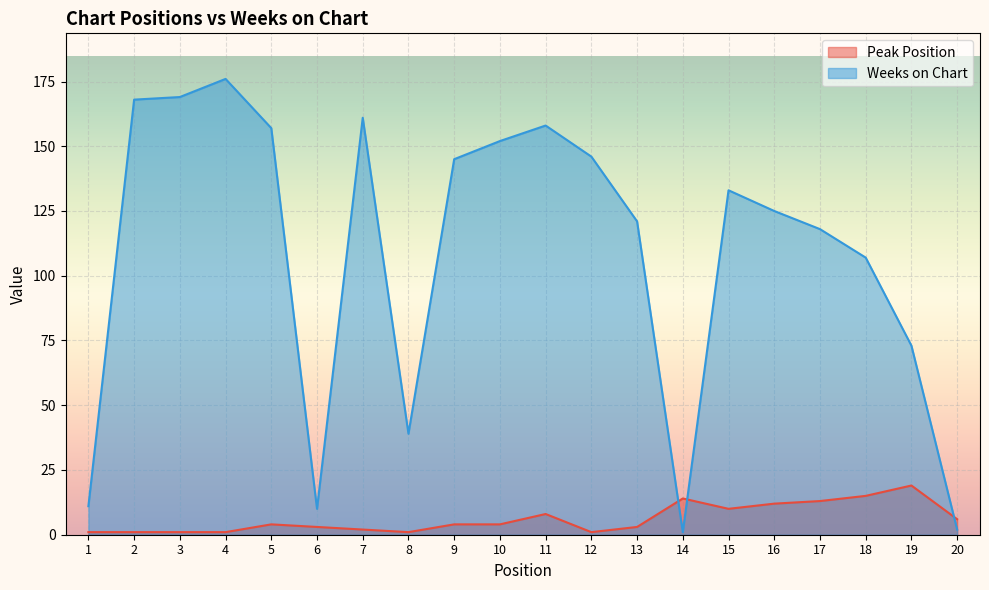

In Weeks on Chart, how many points are higher than both neighbors (excluding endpoints)?

4